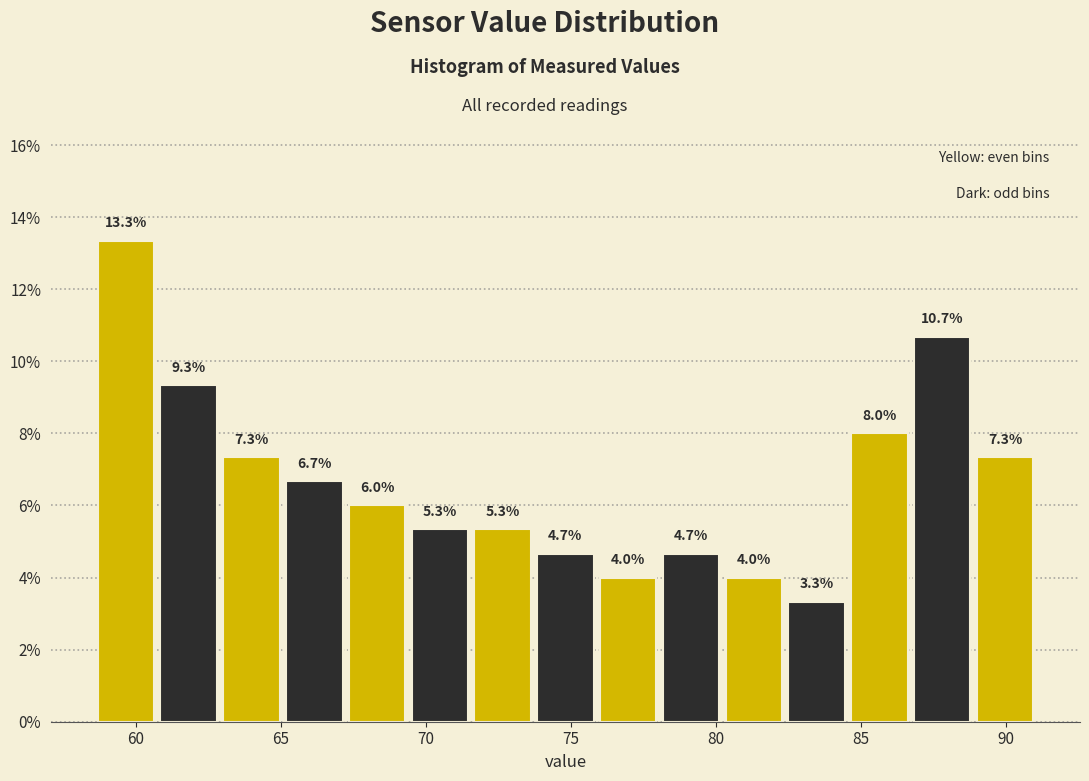

What is the height of the bar covering 86.5 to 89.0 on the x-axis? The bar edges are not printed on the chart, so give them approximately, as read against the axis.

10.7